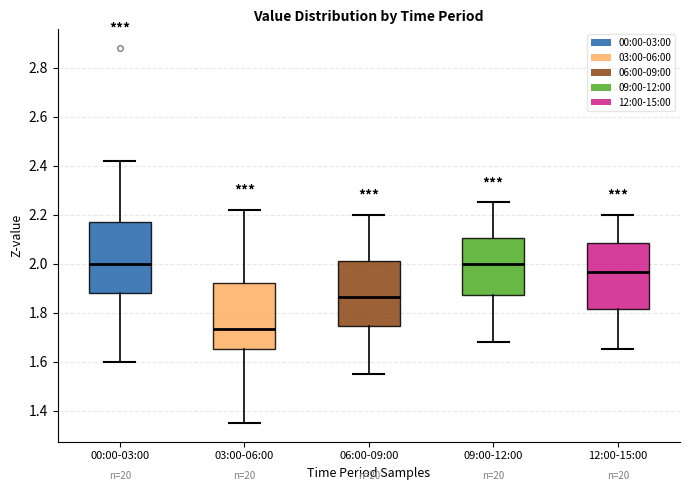

Which box is the tallest, from its lower edge to its upper edge?

00:00-03:00